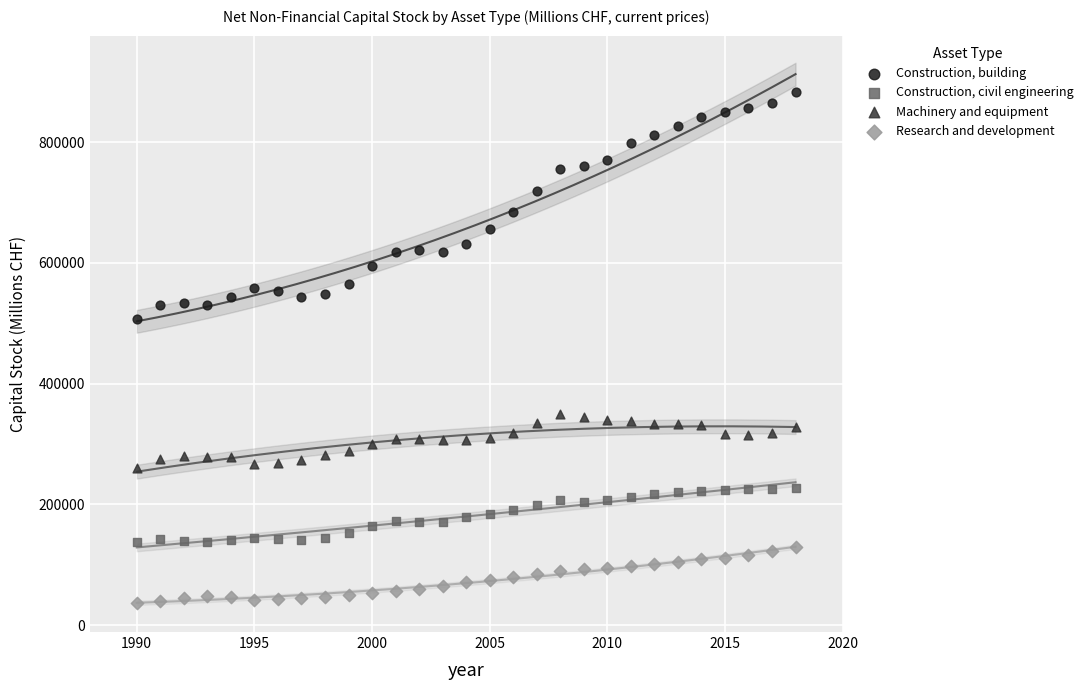

Which series has the widest spread of Y values?

Construction, building